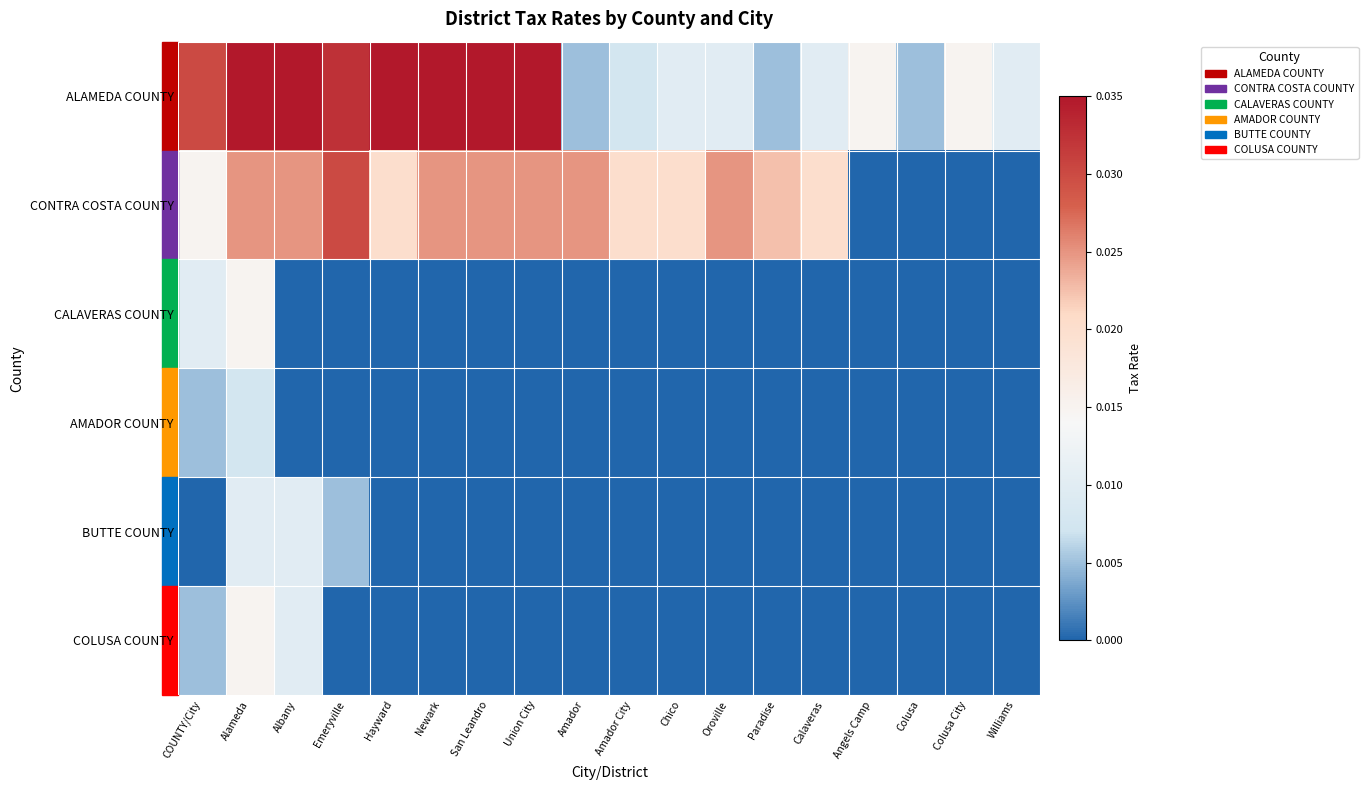

At which category is the sum across all series the highest?

Alameda